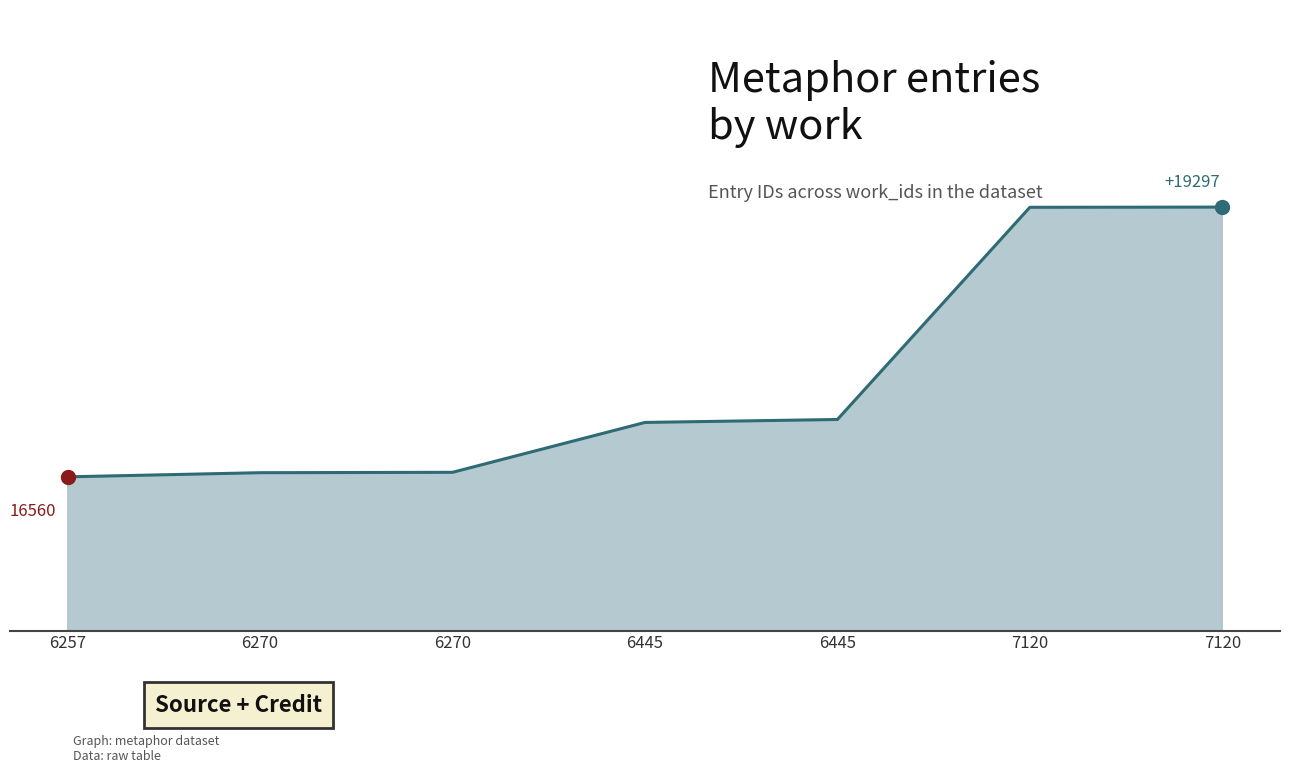

What is the sum of all values?

122614